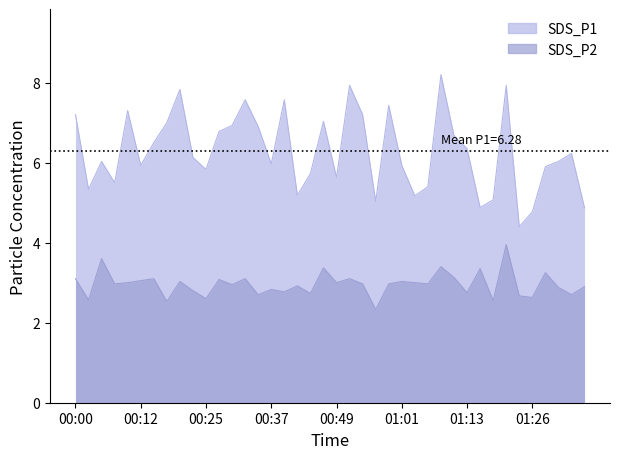

What value does the SDS_P2 series have at 01:33?

2.7